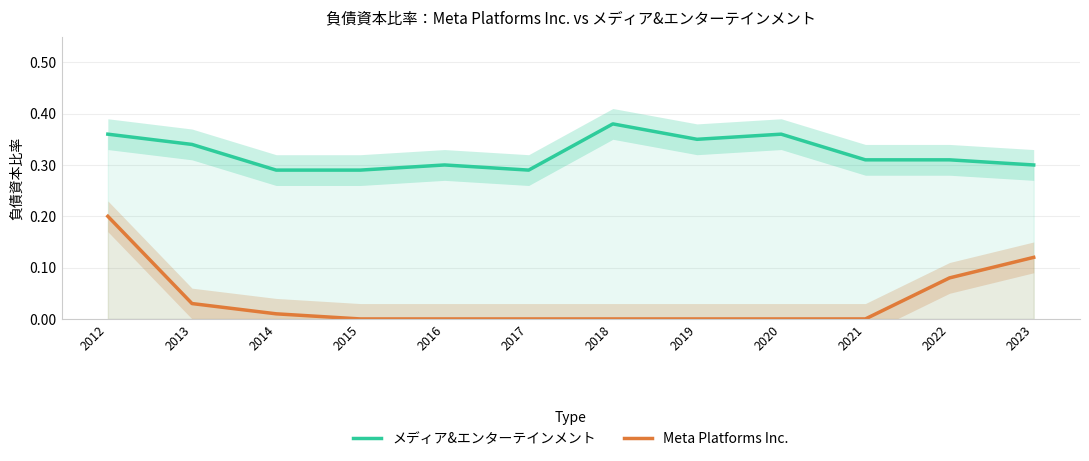

True or false: Meta Platforms Inc. has more than 1 points higher than both neighbors.

False